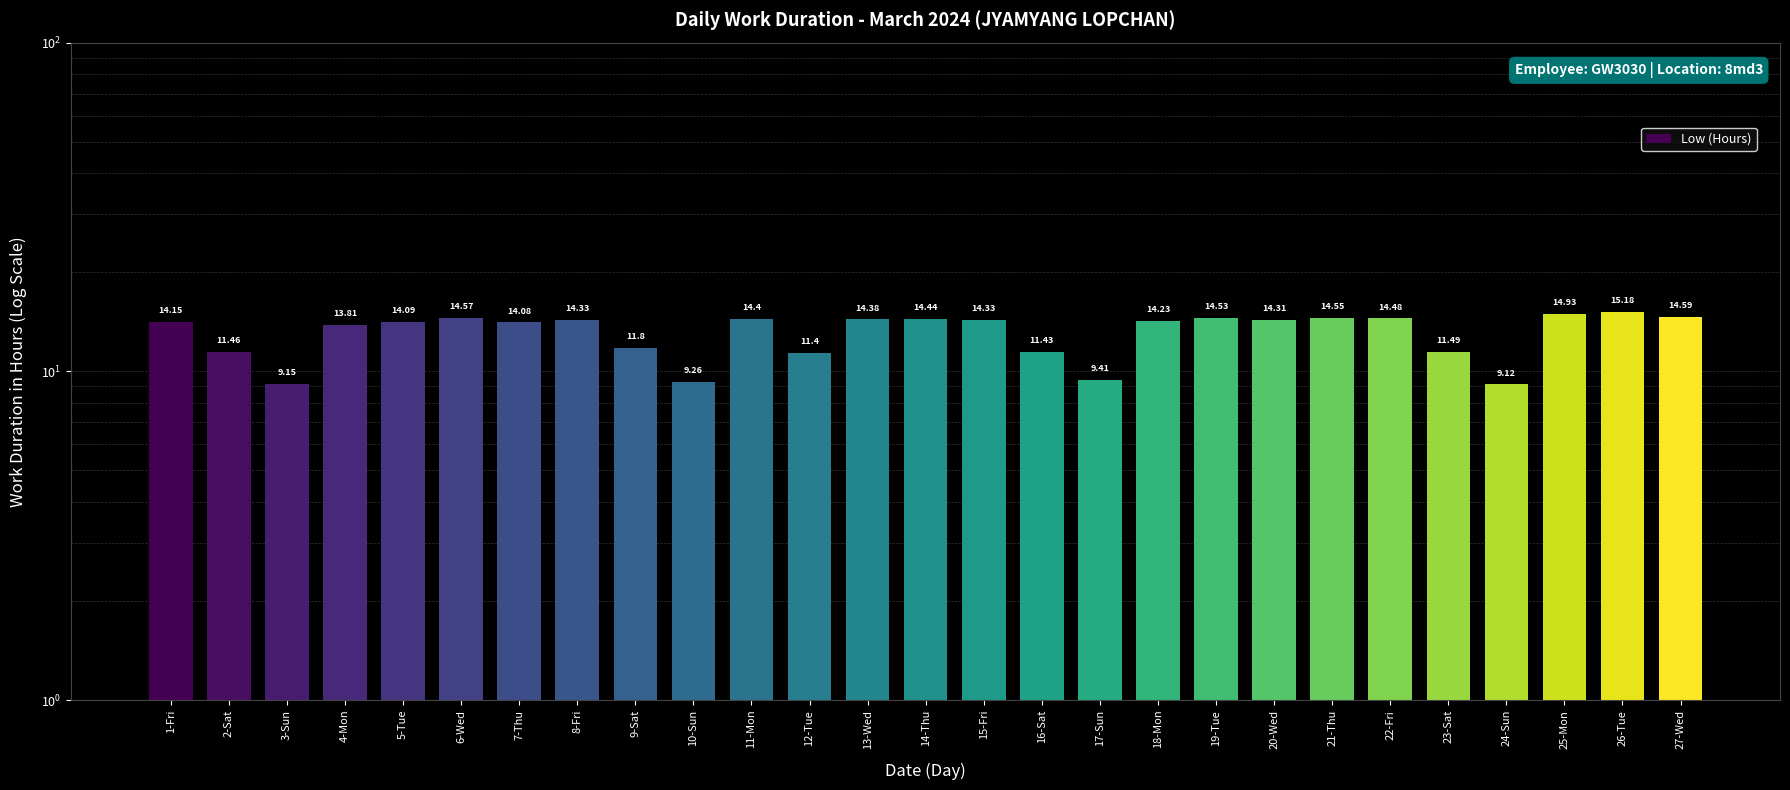

Reading left to right, extract all data points from this chart.

1-Fri=14.2	2-Sat=11.5	3-Sun=9.2	4-Mon=13.8	5-Tue=14.1	6-Wed=14.6	7-Thu=14.1	8-Fri=14.3	9-Sat=11.8	10-Sun=9.3	11-Mon=14.4	12-Tue=11.4	13-Wed=14.4	14-Thu=14.4	15-Fri=14.3	16-Sat=11.4	17-Sun=9.4	18-Mon=14.2	19-Tue=14.5	20-Wed=14.3	21-Thu=14.6	22-Fri=14.5	23-Sat=11.5	24-Sun=9.1	25-Mon=14.9	26-Tue=15.2	27-Wed=14.6